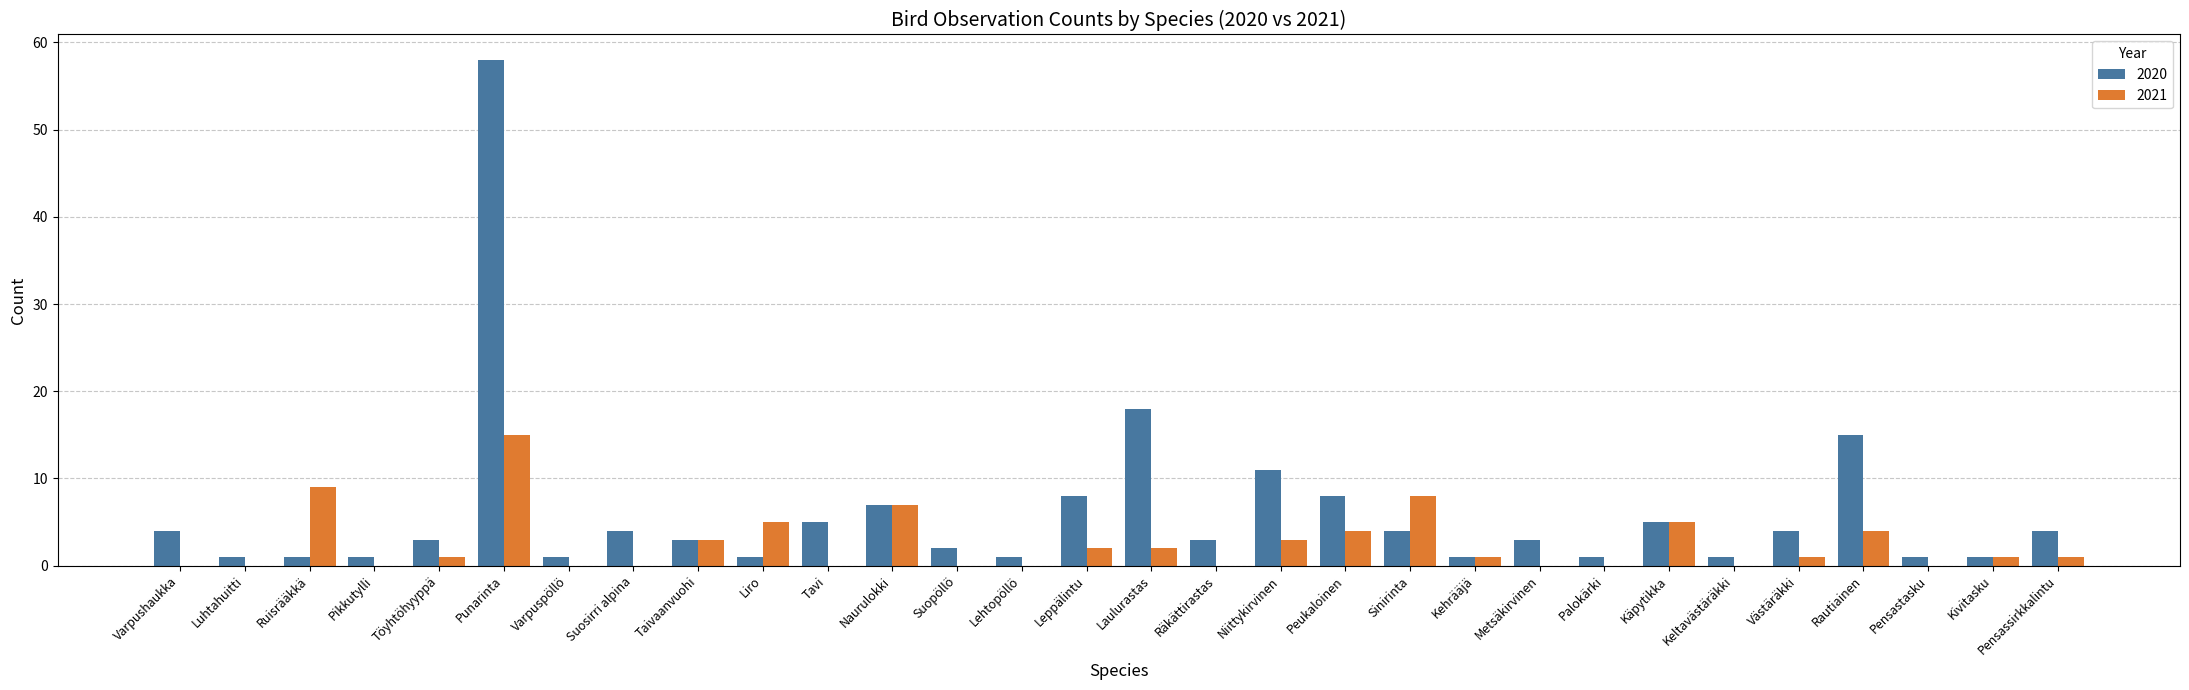

Reading left to right, extract all data points from this chart.

2020: 4	1	1	1	3	58	1	4	3	1	5	7	2	1	8	18	3	11	8	4	1	3	1	5	1	4	15	1	1	4
2021: 0	0	9	0	1	15	0	0	3	5	0	7	0	0	2	2	0	3	4	8	1	0	0	5	0	1	4	0	1	1